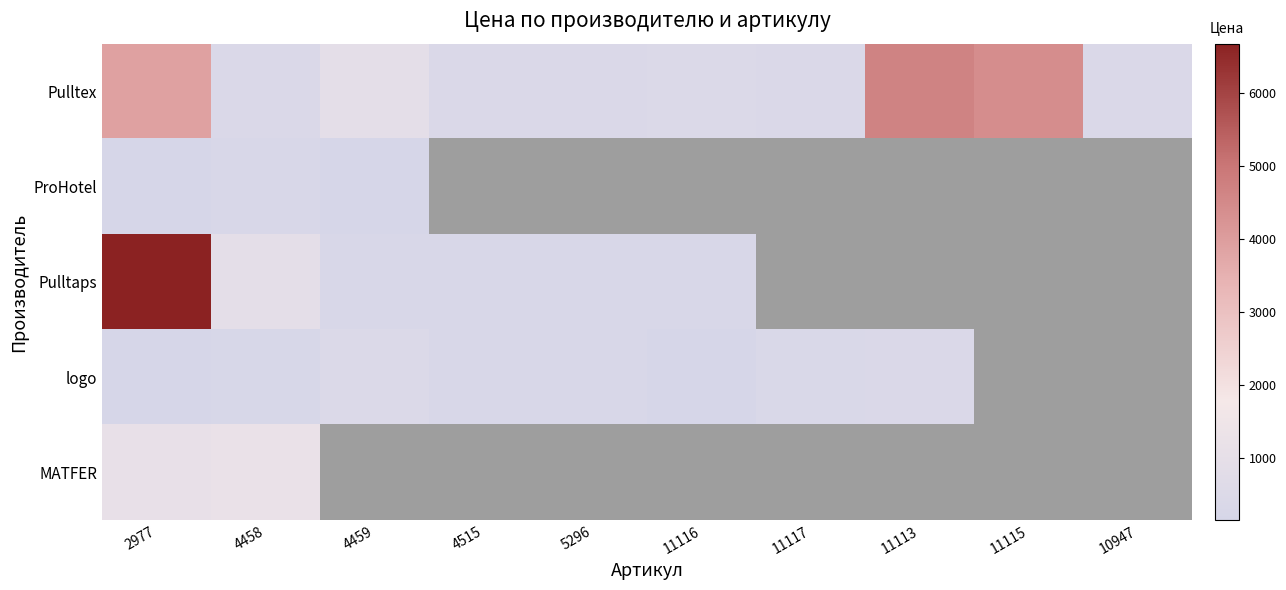

What is the minimum value for logo?

193.0